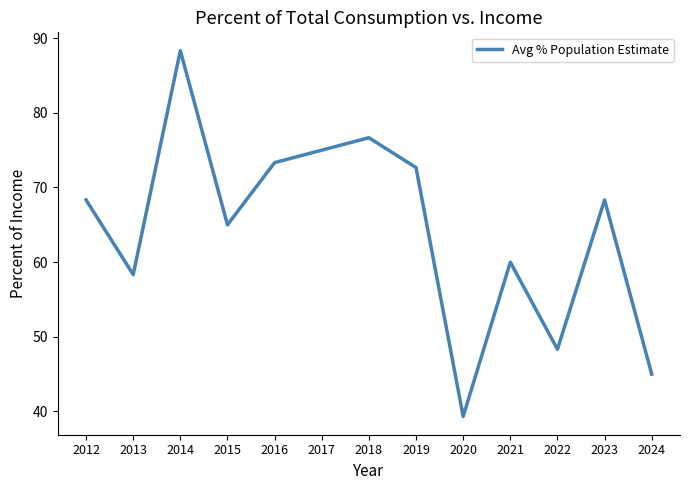

True or false: the data shows 109.6 at 2019.

False